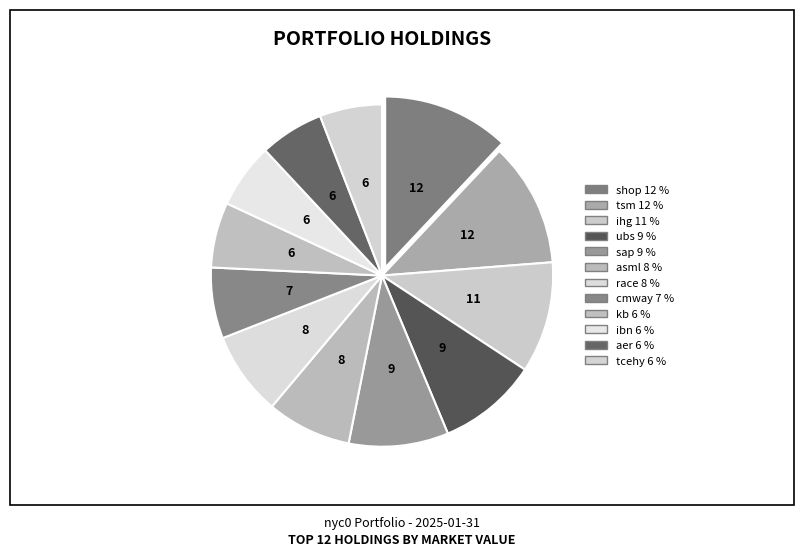

Count the number of slices in the pie.

12